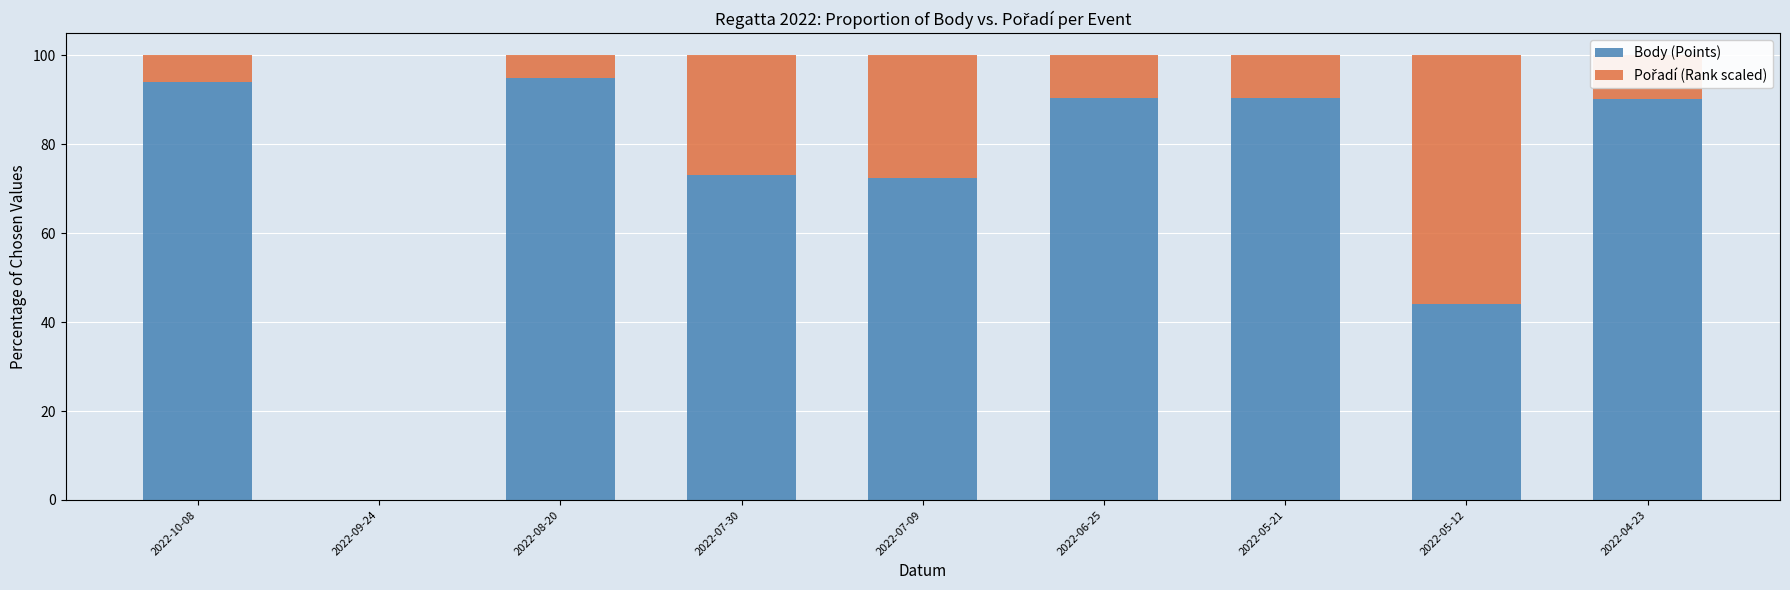

What is the maximum value for Body (Points)?

95.0